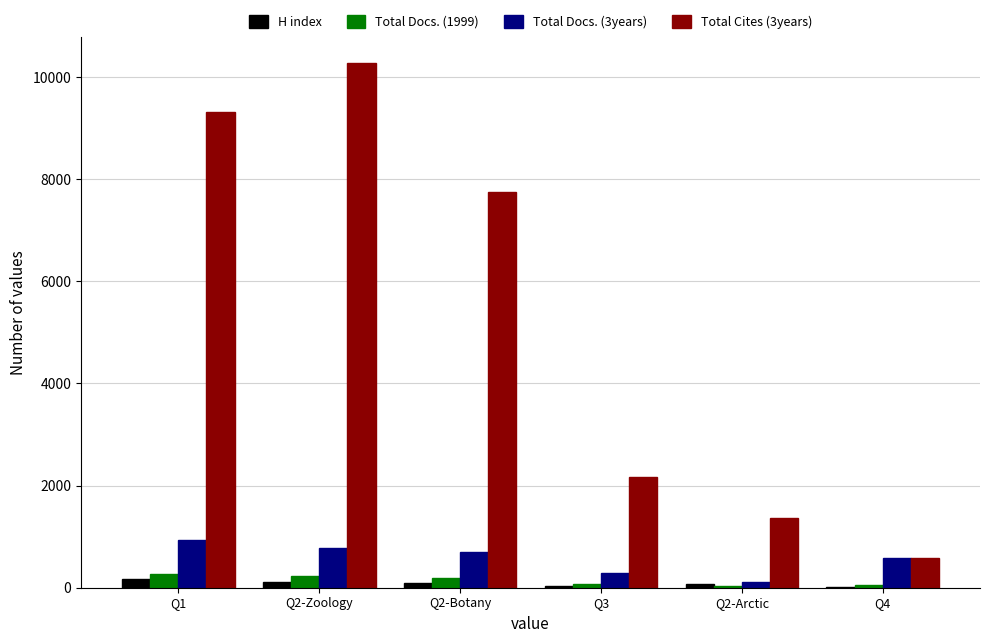

What is the highest value of the H index series?

169